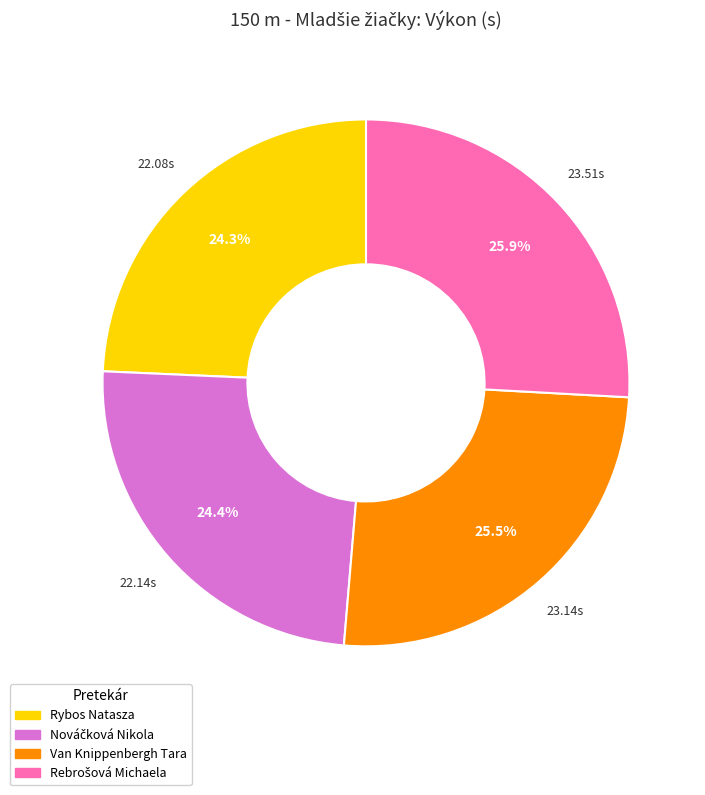

How much of the chart is everything except Rybos Natasza?

75.7%